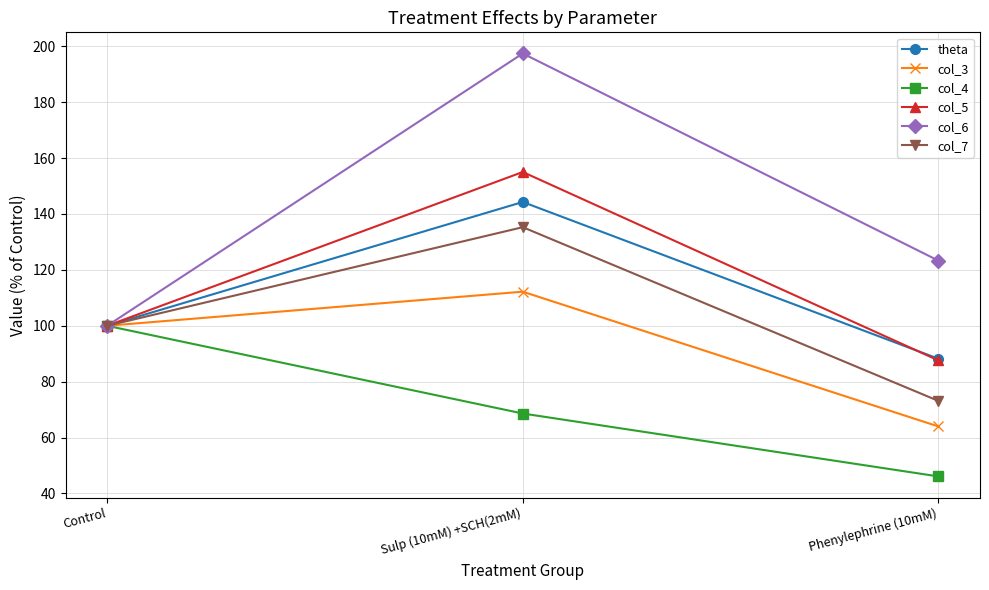

What is the minimum value for col_7?

73.1